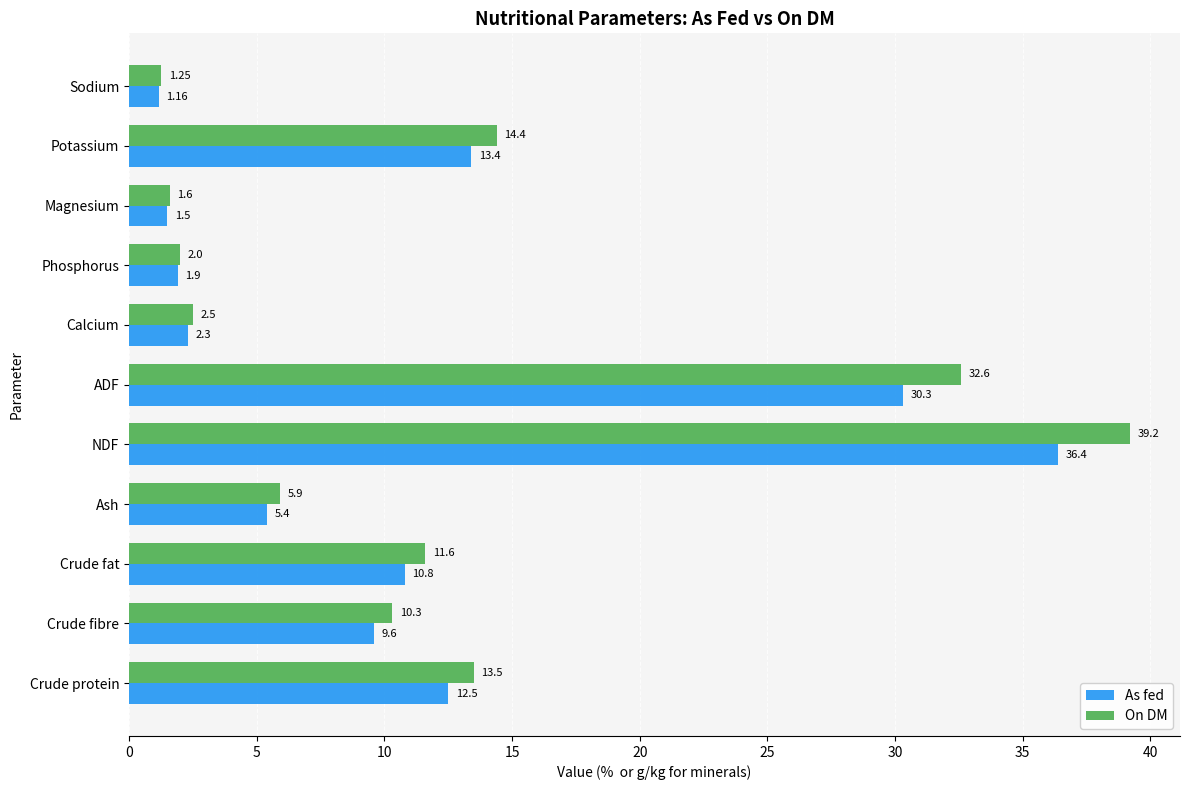

Where is On DM nearest to the value 20?

Potassium